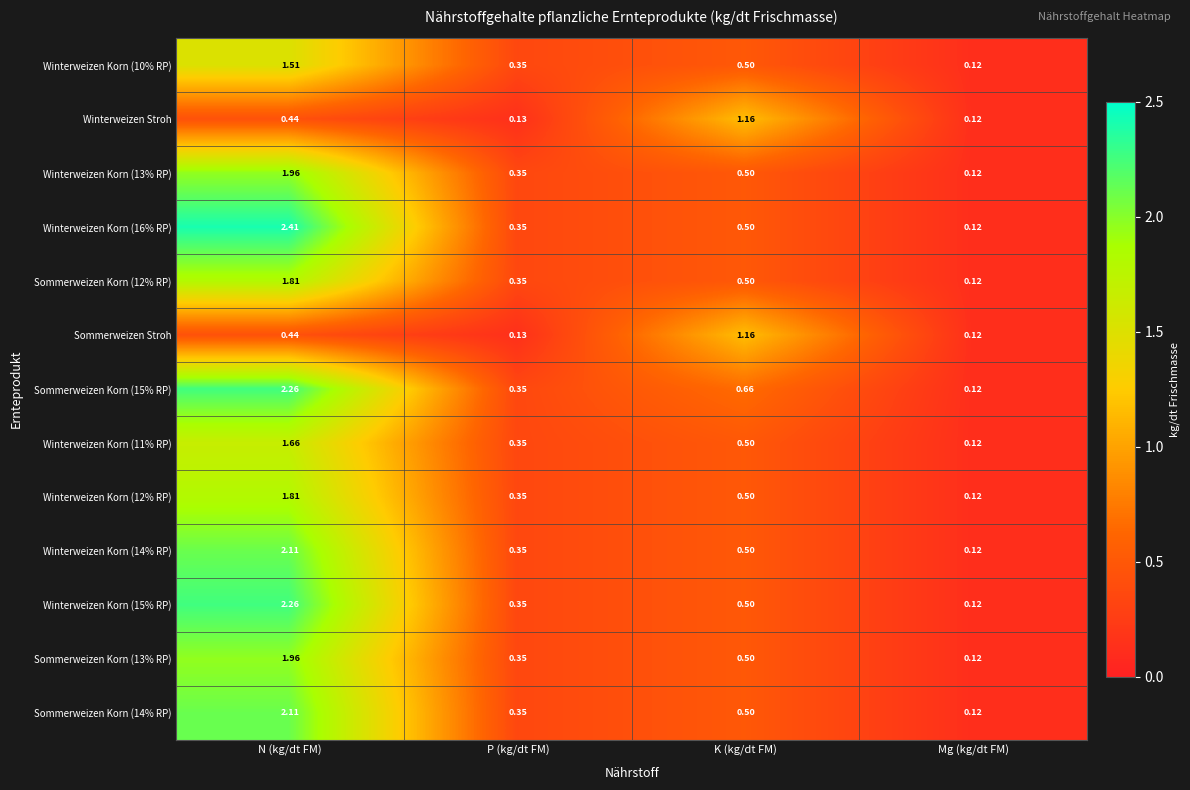

Which category has the highest value across all series?

N (kg/dt FM)